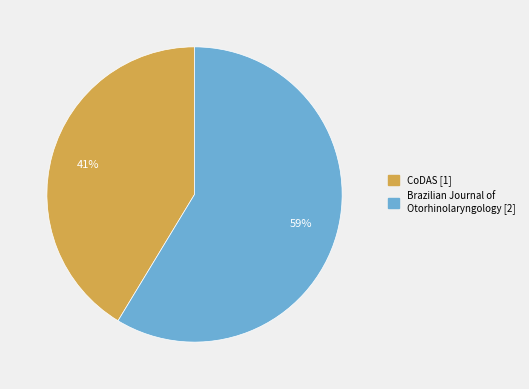

What is the ratio of the value at CoDAS [1] to the value at Brazilian Journal of Otorhinolaryngology [2]?

0.7